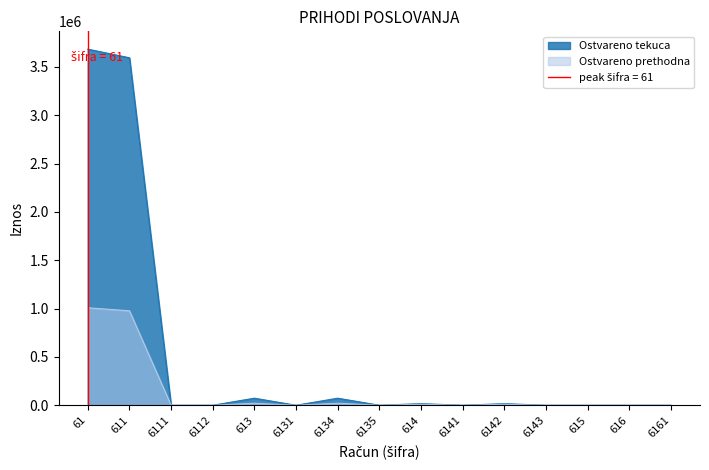

At 6143, list the series in order from smallest to largest.

Ostvareno prethodna, Ostvareno tekuca